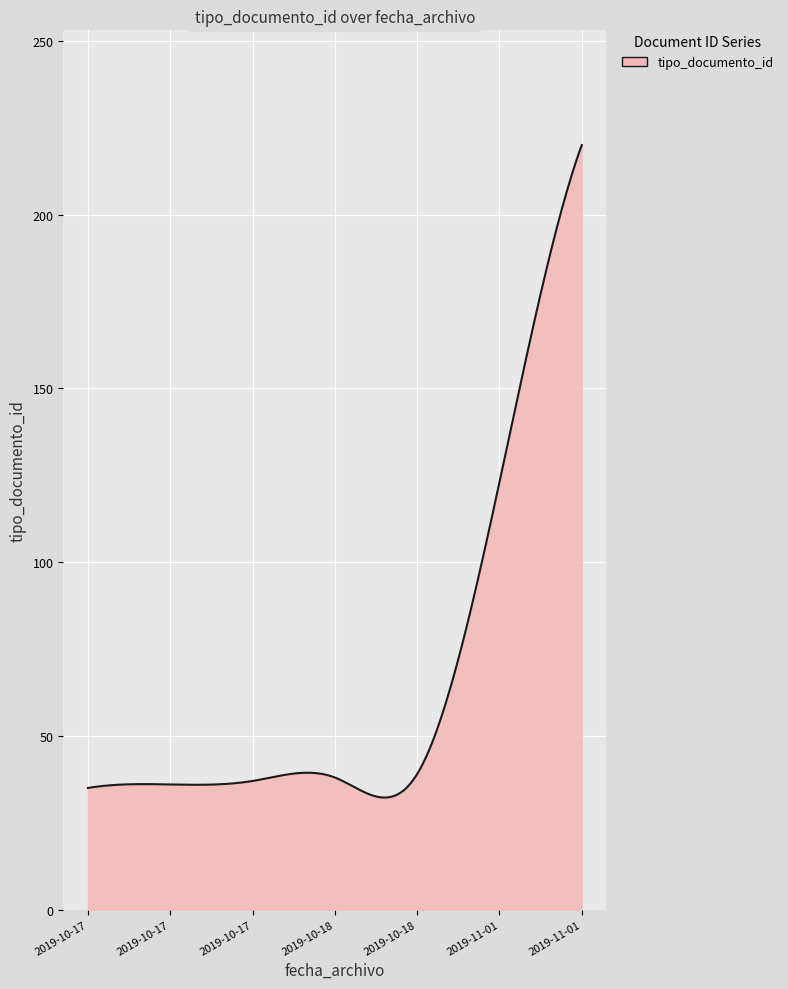

What is the minimum value shown in the chart?

32.2